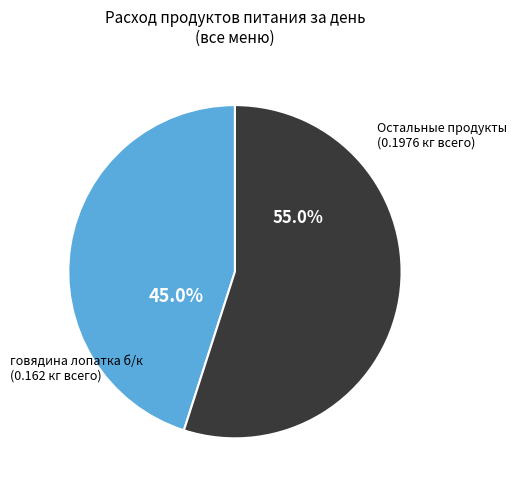

How many slices are in this pie chart?

2